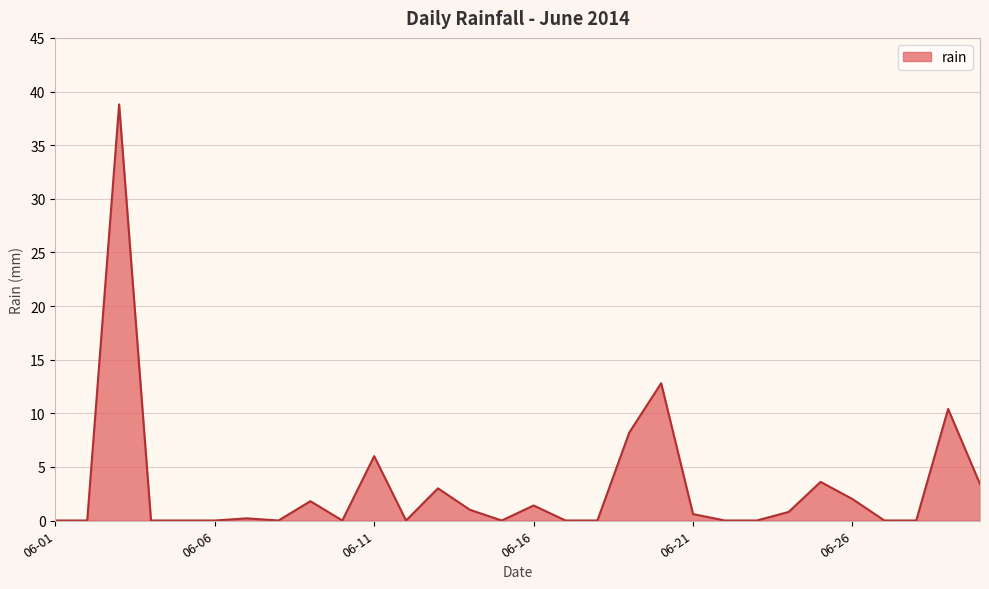

What is the maximum value shown in the chart?

38.8